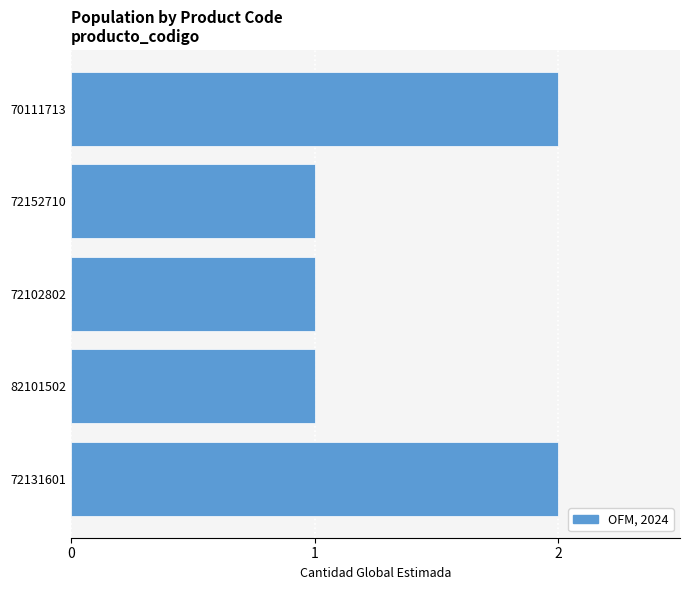

The value at 82101502 is 2. True or false?

False